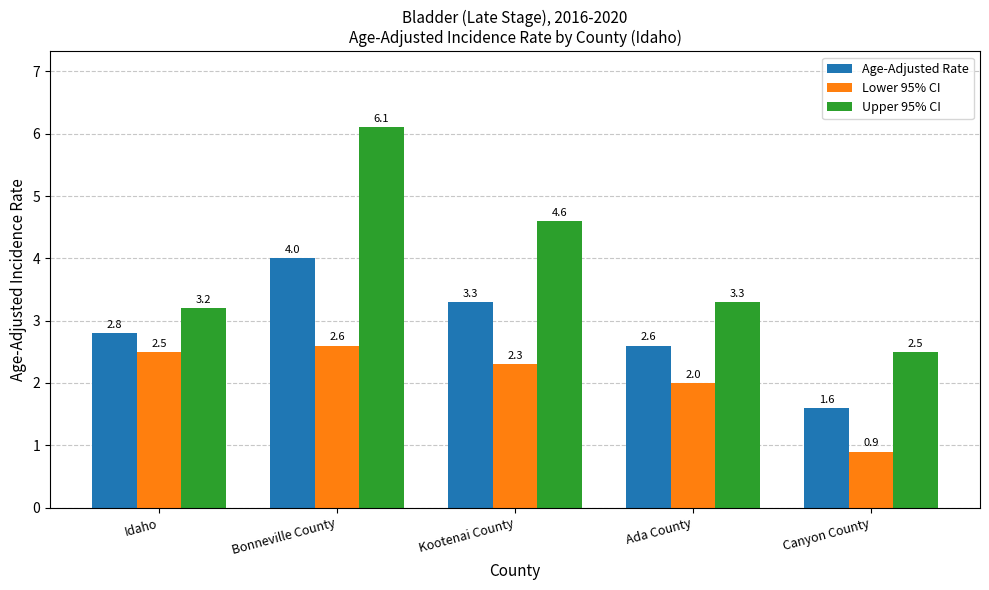

Reading left to right, list all the values displayed in this chart.

Age-Adjusted Rate: Idaho=2.8	Bonneville County=4.0	Kootenai County=3.3	Ada County=2.6	Canyon County=1.6
Lower 95% CI: Idaho=2.5	Bonneville County=2.6	Kootenai County=2.3	Ada County=2.0	Canyon County=0.9
Upper 95% CI: Idaho=3.2	Bonneville County=6.1	Kootenai County=4.6	Ada County=3.3	Canyon County=2.5